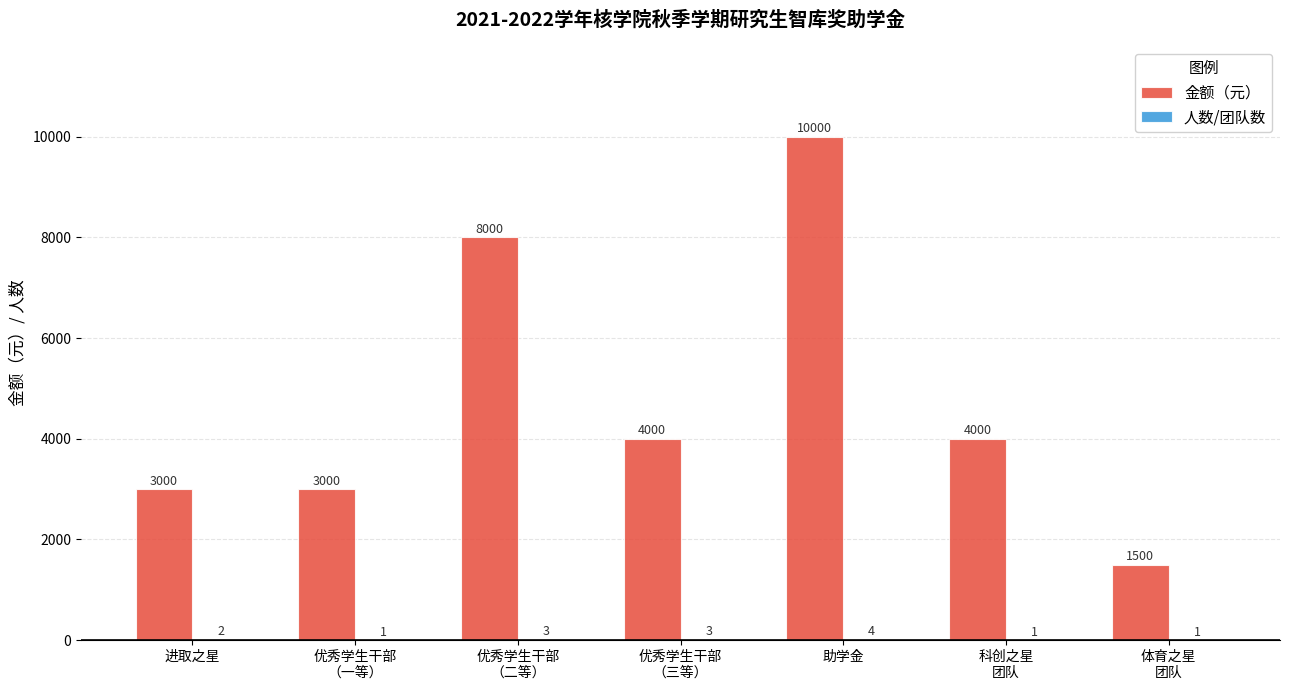

How many categories are shown in the chart?

7